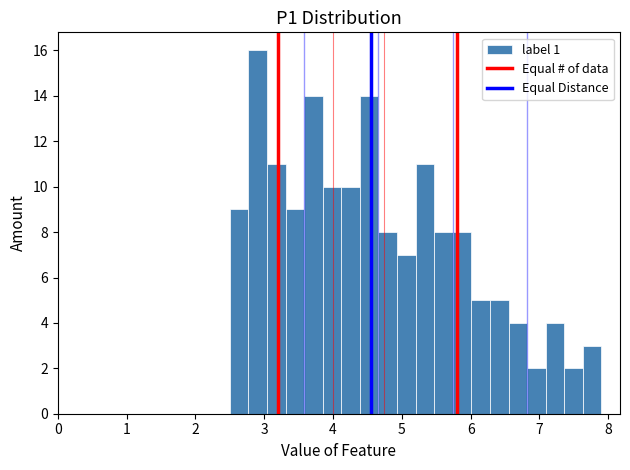

Around what value on the x-axis is the tallest bar? Give the approximate position of its centre, as read against the axis.

2.9